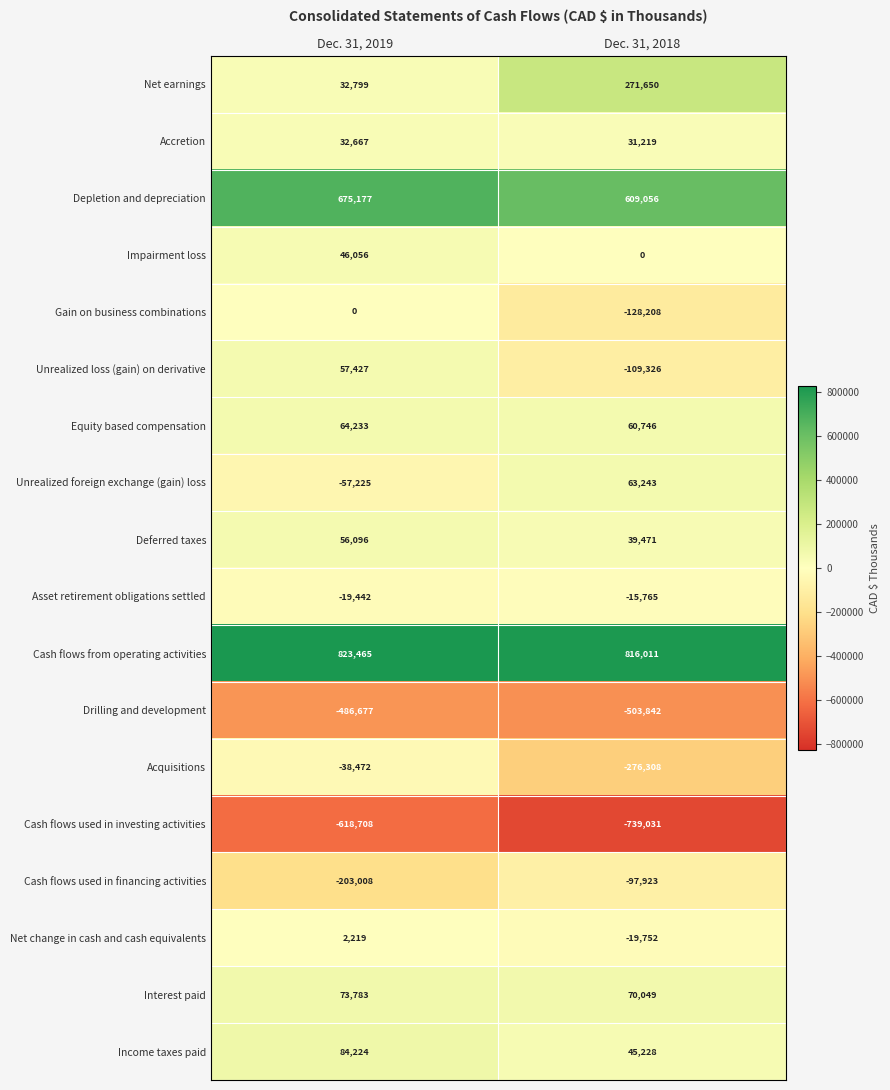

What is the approximate value of Drilling and development at Dec. 31, 2019, to the nearest 100?

-486700